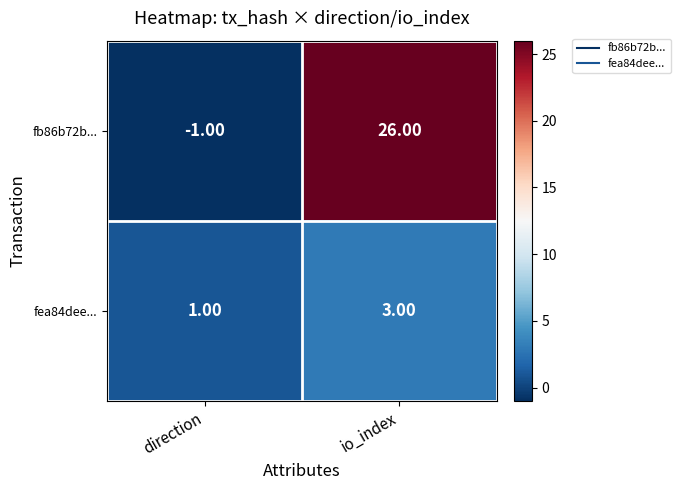

What is the difference between the fb86b72b... values at direction and io_index?

27